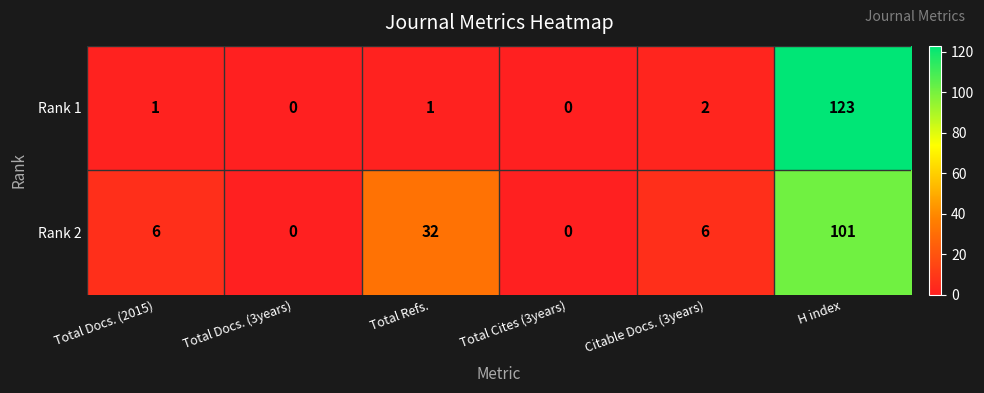

At which category does the chart reach its peak across all series?

H index